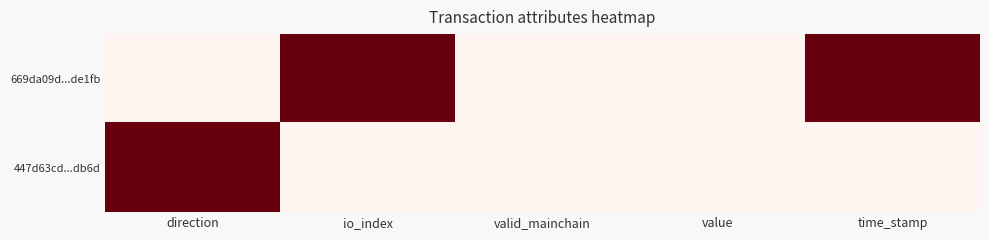

Reading left to right, extract all data points from this chart.

669da09d...de1fb: direction=0	io_index=1	valid_mainchain=0	value=0	time_stamp=1
447d63cd...db6d: direction=1	io_index=0	valid_mainchain=0	value=0	time_stamp=0